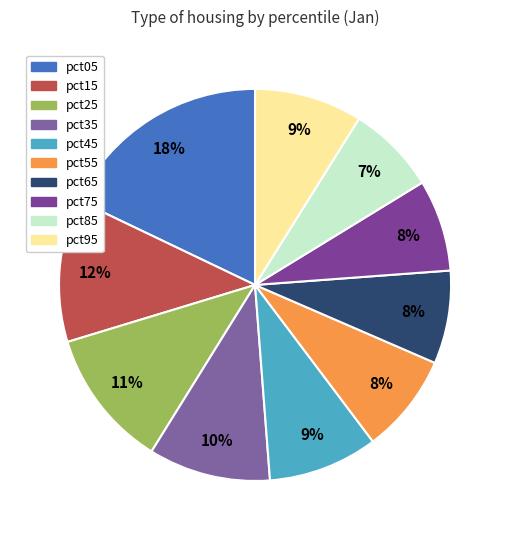

What percentage is the pct35 slice, to the nearest percent?

10%